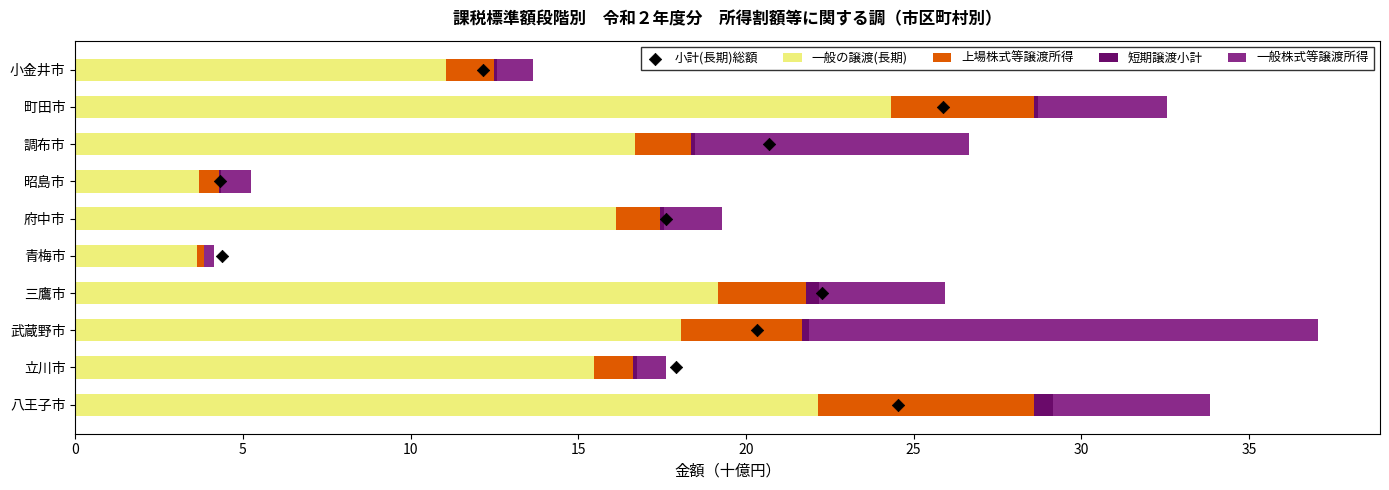

Which series has the largest Y range (max minus min)?

一般の譲渡(長期)